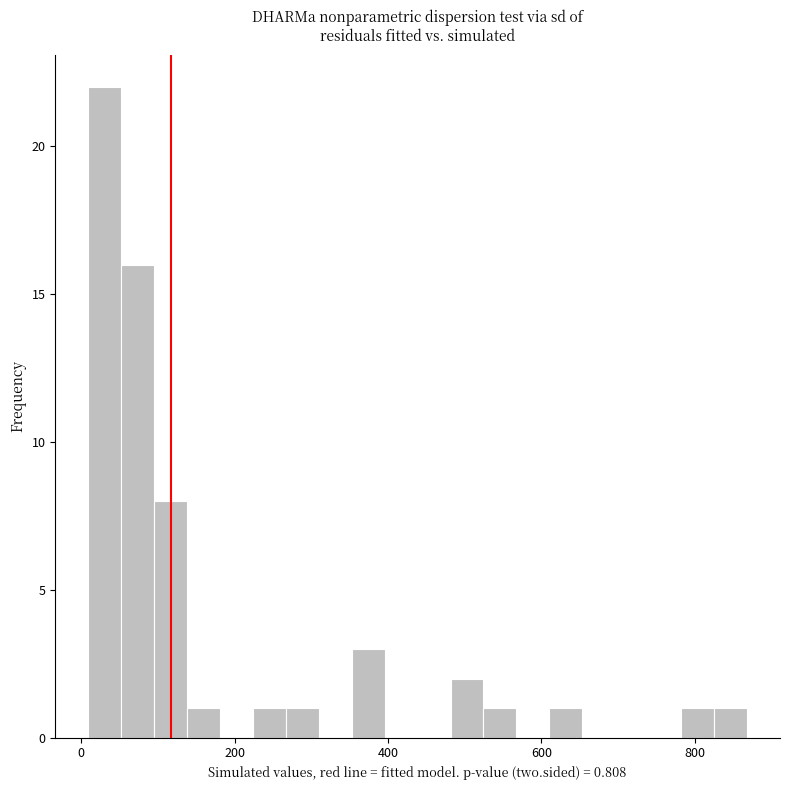

Read against the x-axis, roughly where is the centre of the tallest bar?

40